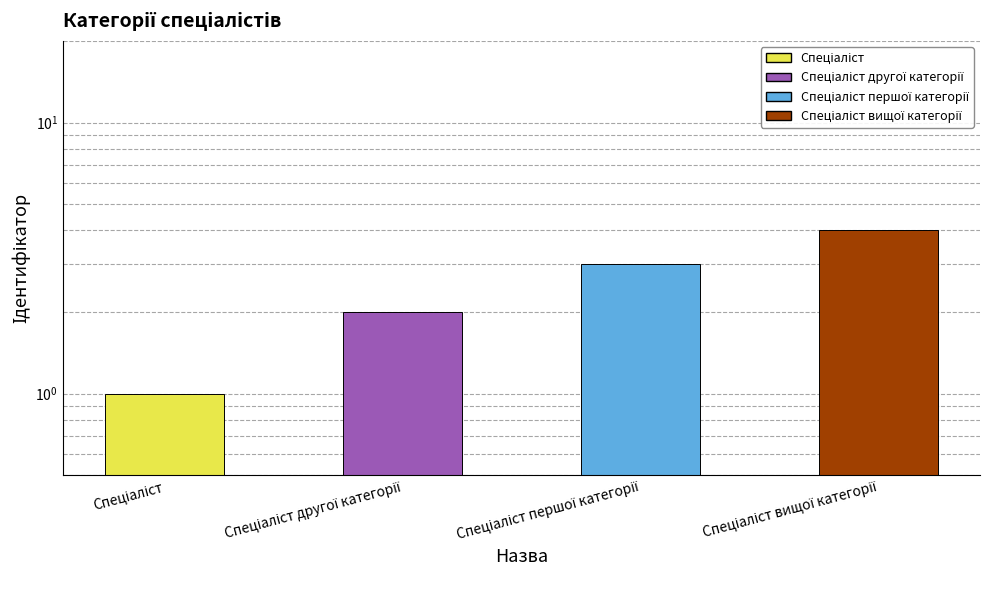

The chart shows a value of 5 at Спеціаліст вищої категорії. True or false?

False